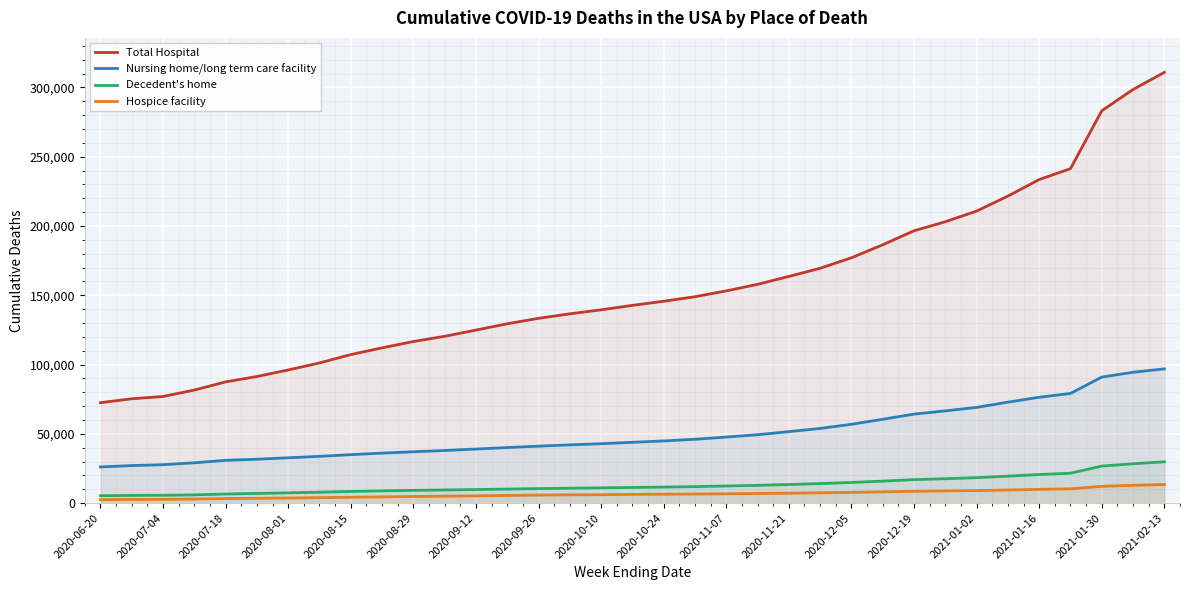

Which series has the widest spread of values?

Total Hospital